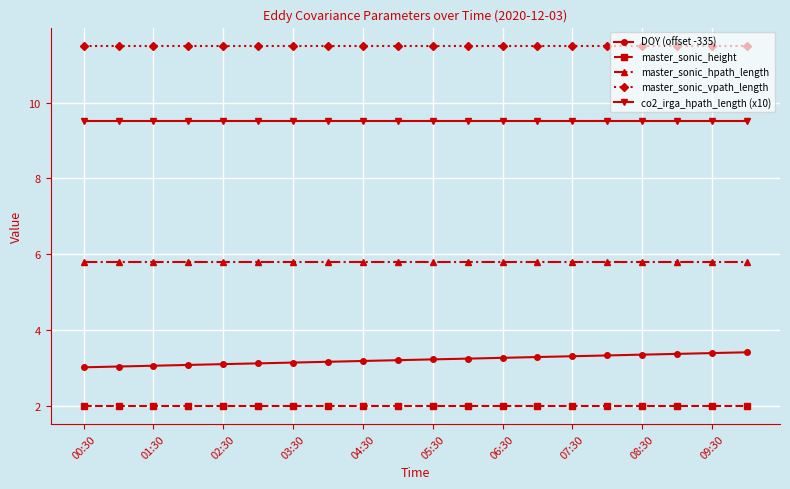

What is the minimum value for co2_irga_hpath_length (x10)?

9.5